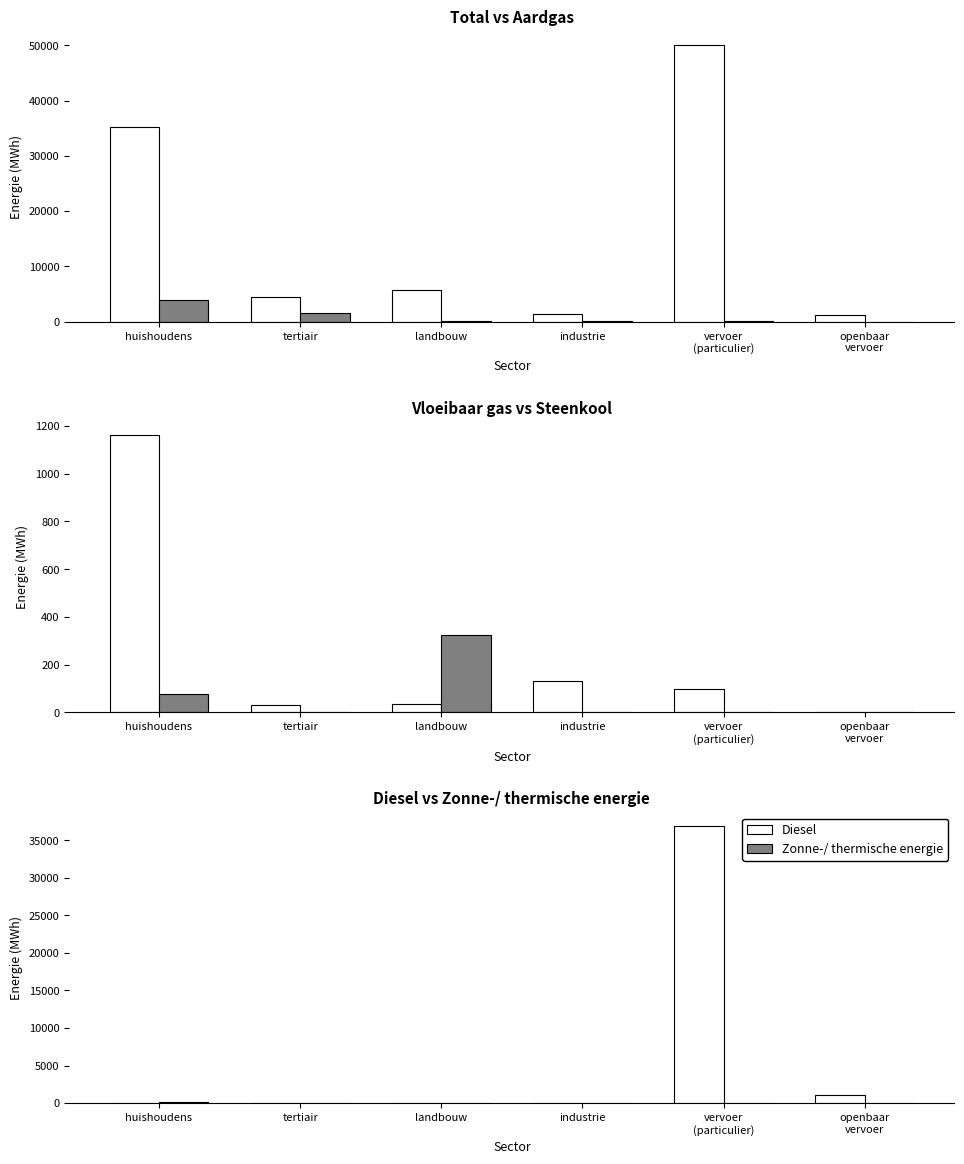

How many bars are there in total?

36